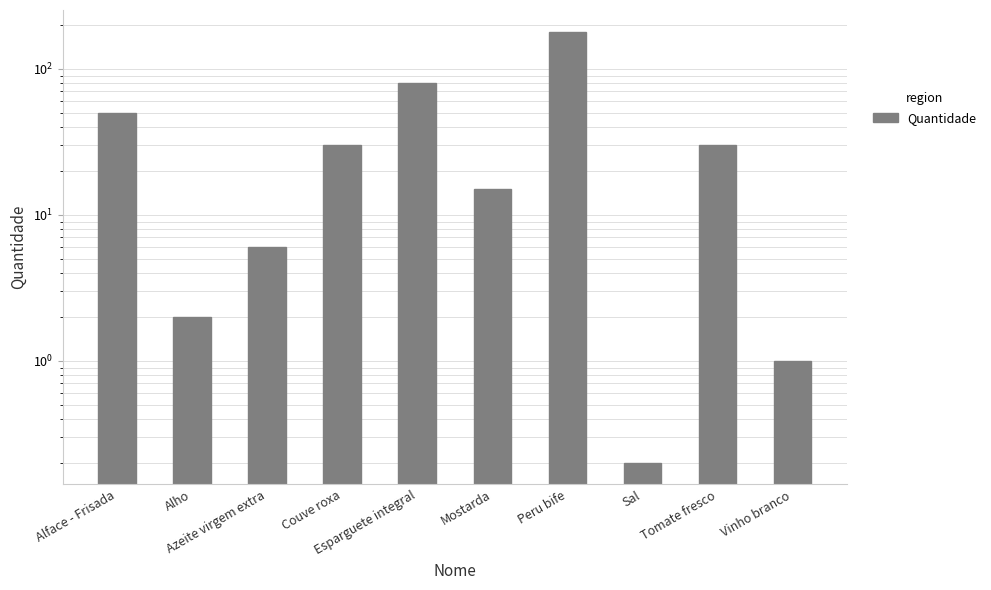

What is the difference between the values at Couve roxa and Alho?

28.0